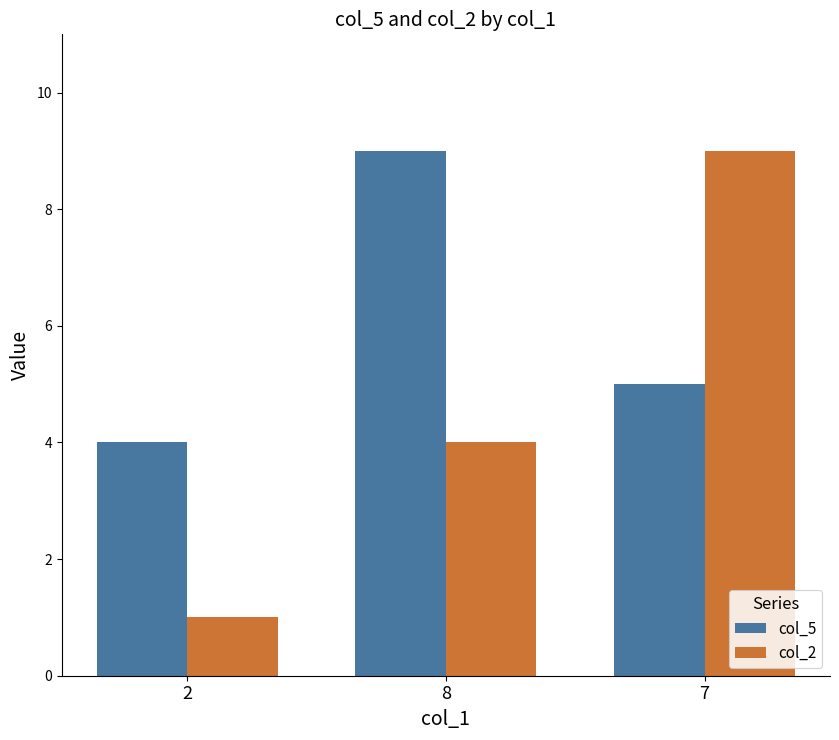

What is the label of the 3rd bar from the left?

7